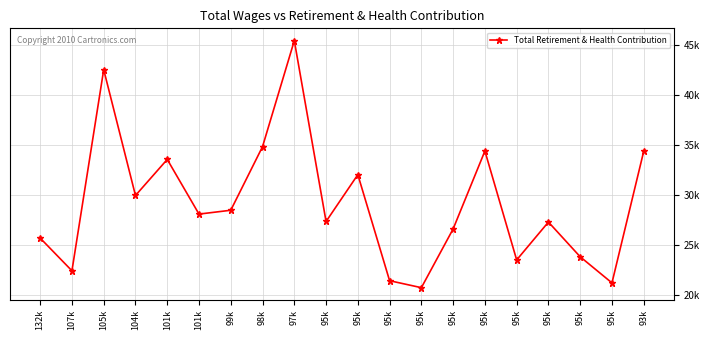

Is this an area chart (filled region under the line)?

No